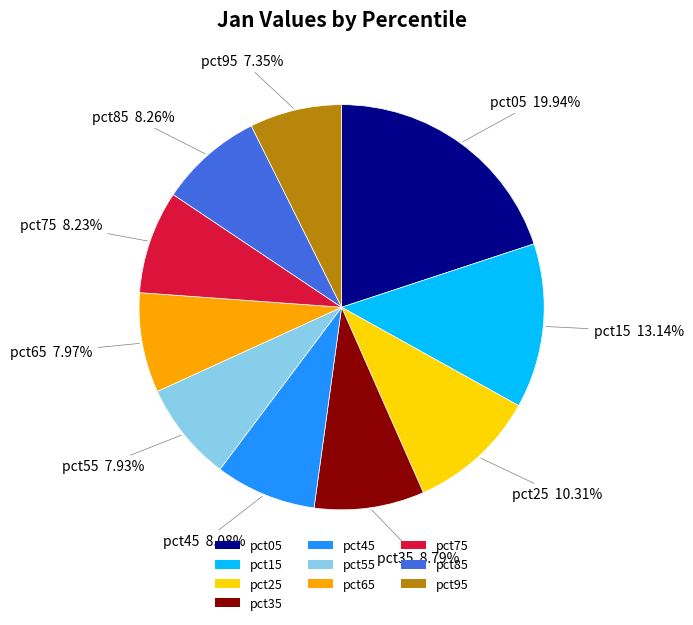

The pct75 slice represents 1% of the pie. True or false?

False